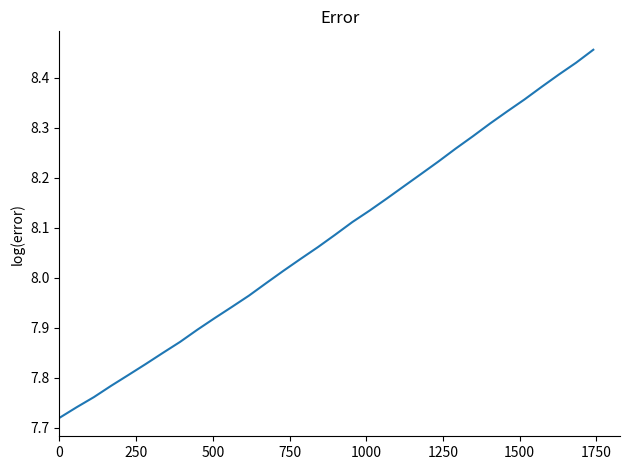

How many lines are shown in the chart?

1